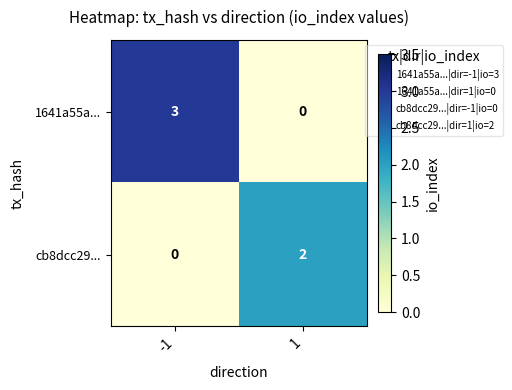

What is the approximate value of 1641a55a... at -1?

3